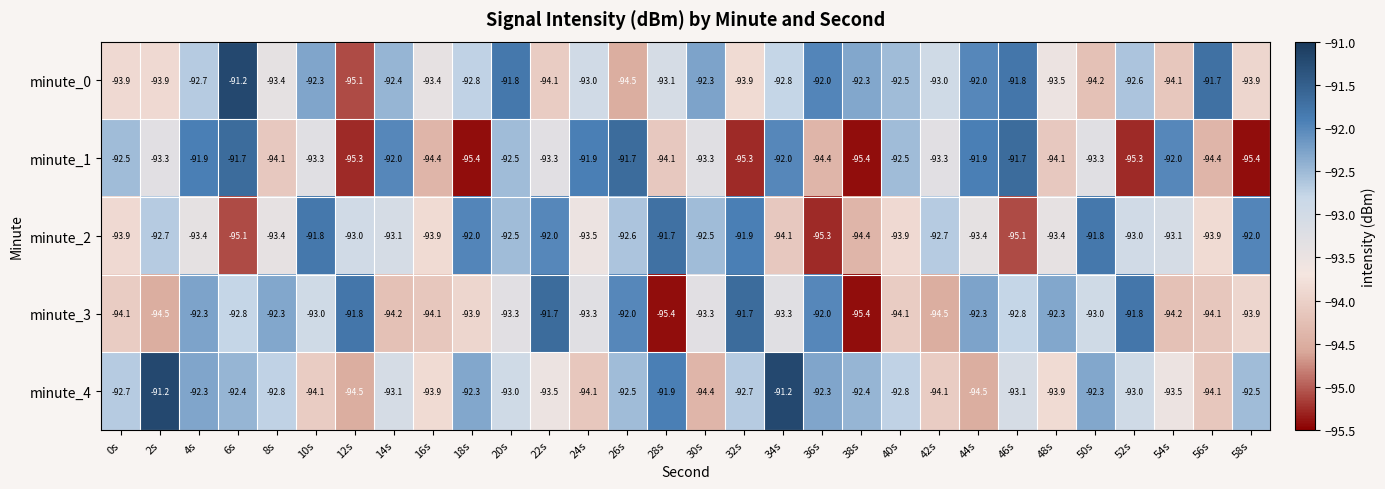

True or false: minute_1 has a value of -91.9 at 44s.

True